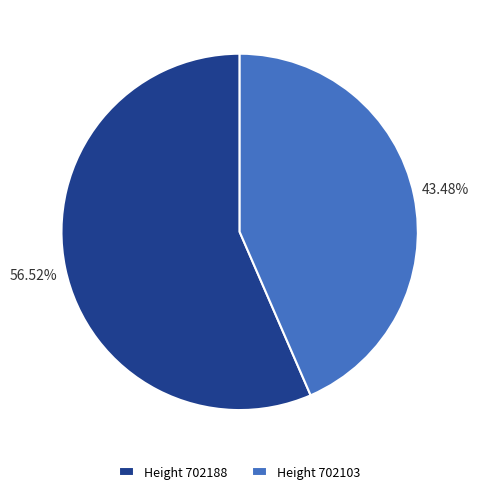

Does any single category account for the majority?

Yes